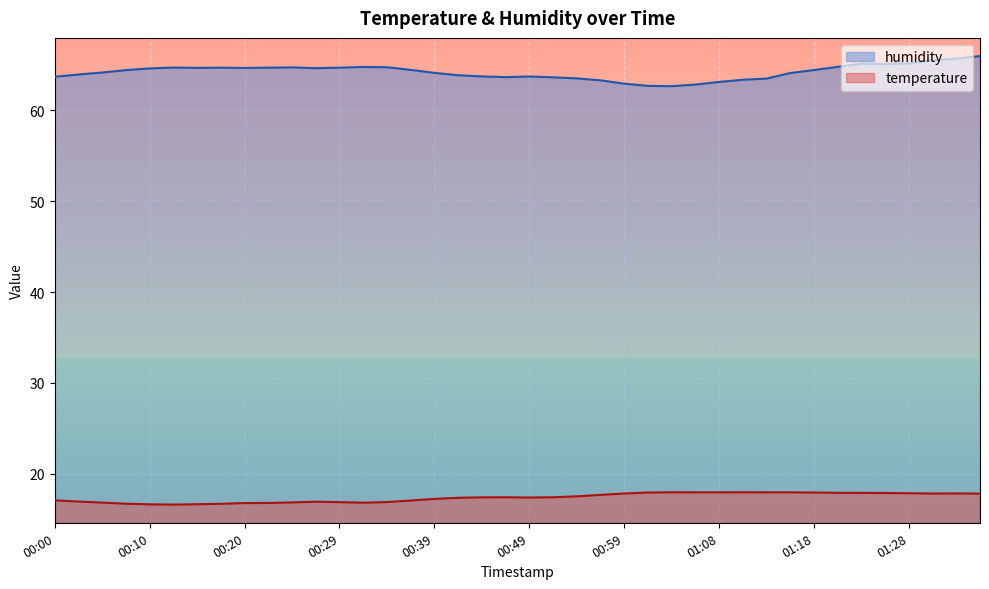

Reading right to left, list all the values displayed in this chart.

temperature: 01:35=17.8	01:33=17.8	01:30=17.8	01:28=17.9	01:25=17.9	01:23=17.9	01:21=17.9	01:18=17.9	01:16=17.9	01:13=17.9	01:11=18.0	01:08=17.9	01:06=17.9	01:03=18.0	01:01=17.9	00:59=17.8	00:56=17.7	00:54=17.5	00:51=17.4	00:49=17.4	00:46=17.4	00:44=17.4	00:42=17.4	00:39=17.2	00:37=17.1	00:34=16.9	00:32=16.8	00:29=16.9	00:27=16.9	00:25=16.8	00:22=16.8	00:20=16.8	00:17=16.7	00:15=16.6	00:12=16.6	00:10=16.6	00:07=16.7	00:05=16.8	00:03=16.9	00:00=17.1
humidity: 01:35=66.0	01:33=65.7	01:30=65.5	01:28=65.2	01:25=65.1	01:23=65.1	01:21=64.8	01:18=64.5	01:16=64.1	01:13=63.5	01:11=63.4	01:08=63.1	01:06=62.9	01:03=62.7	01:01=62.7	00:59=63.0	00:56=63.3	00:54=63.5	00:51=63.6	00:49=63.7	00:46=63.7	00:44=63.8	00:42=63.9	00:39=64.1	00:37=64.5	00:34=64.8	00:32=64.8	00:29=64.7	00:27=64.7	00:25=64.7	00:22=64.7	00:20=64.7	00:17=64.7	00:15=64.7	00:12=64.7	00:10=64.6	00:07=64.4	00:05=64.2	00:03=64.0	00:00=63.7